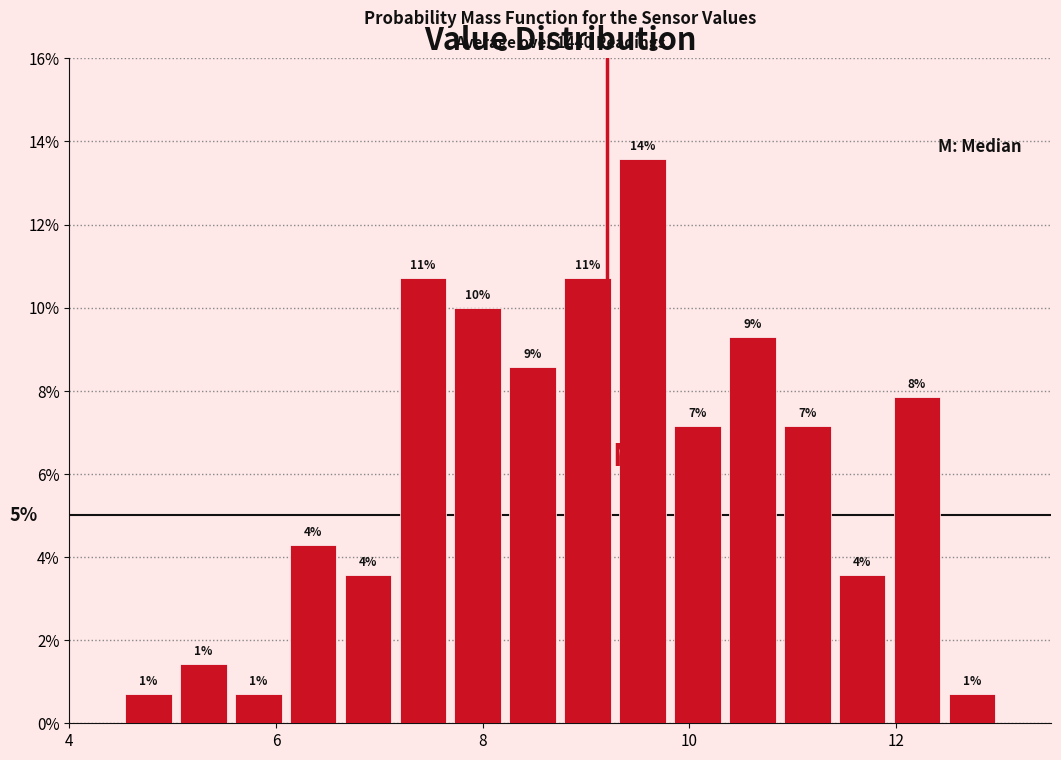

Read against the x-axis, roughly where is the centre of the tallest bar?

9.6